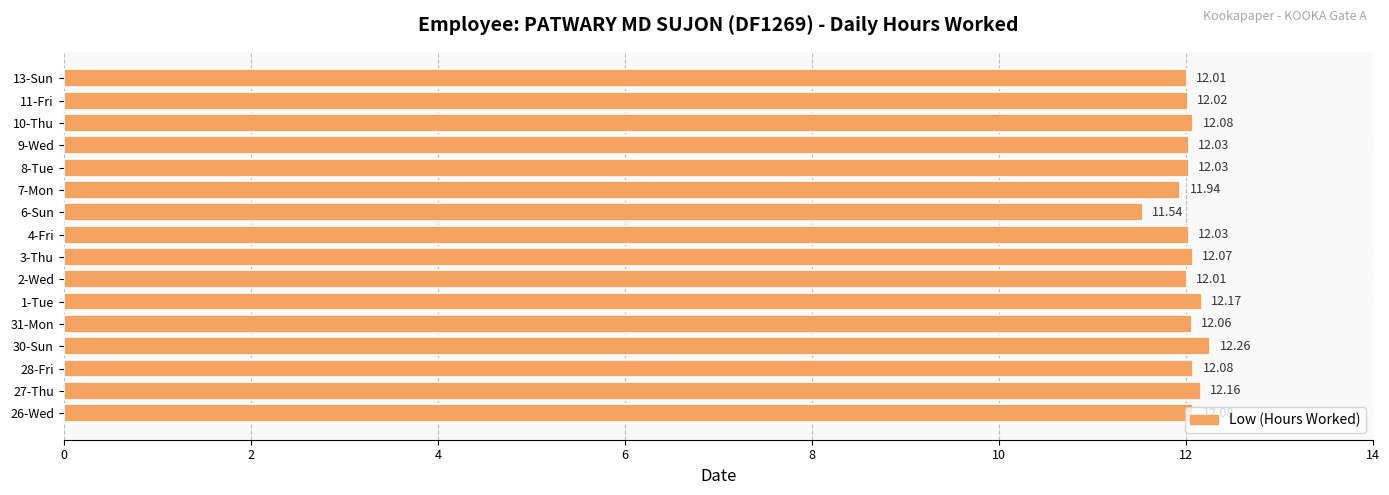

How many values are below 12?

2